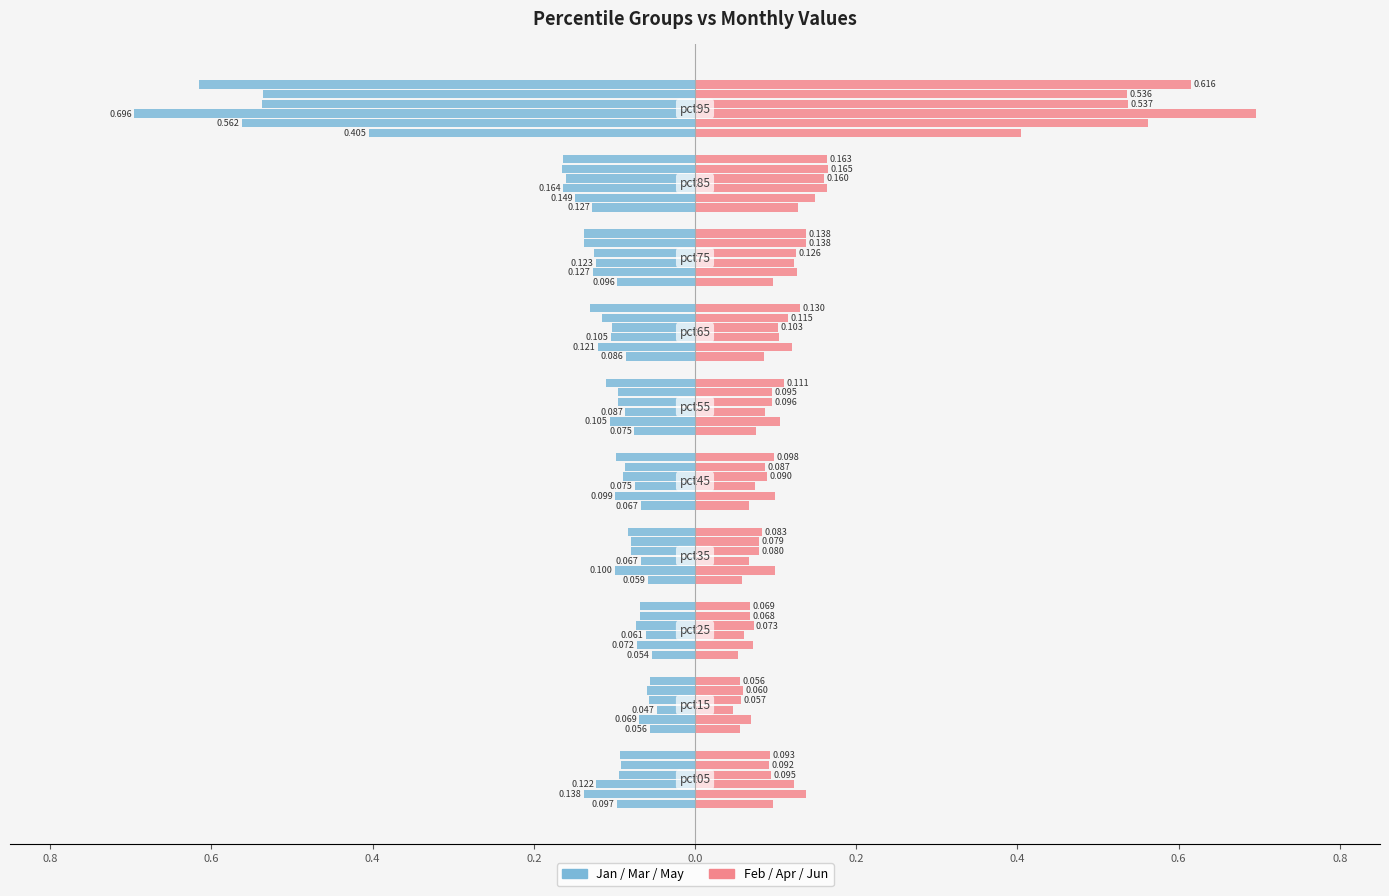

At how many categories does at least one series exceed 0?

10